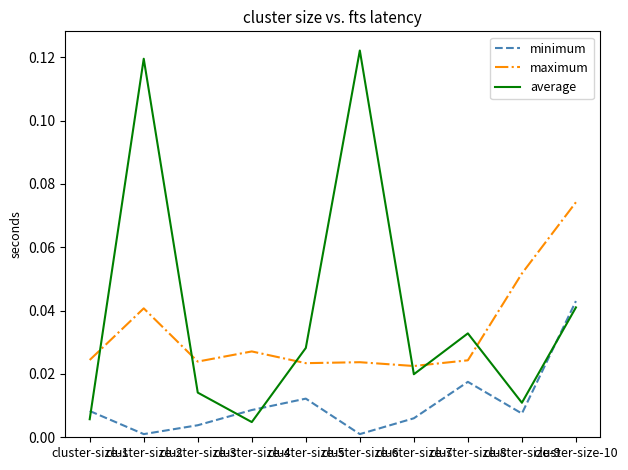

True or false: minimum and maximum intersect in this chart.

False